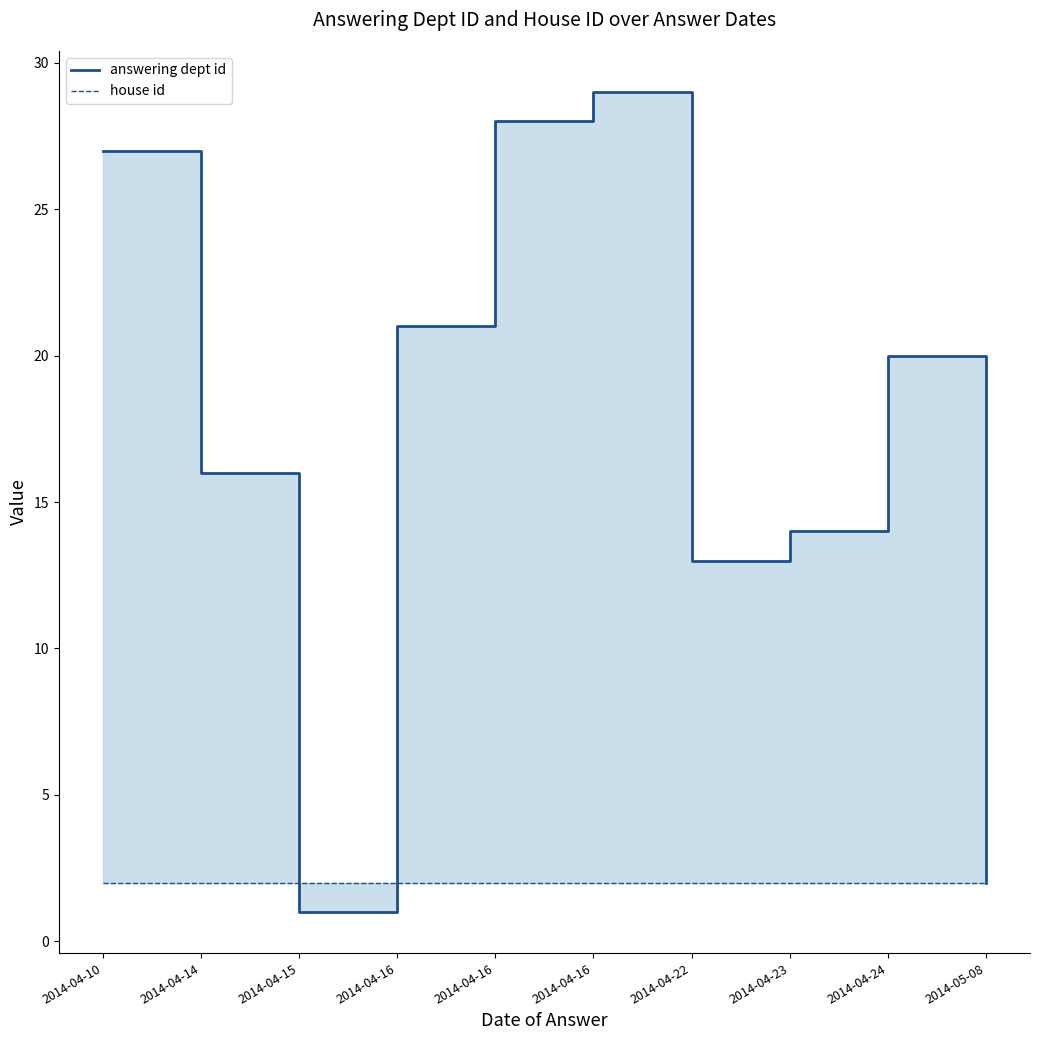

In answering dept id, how many points are lower than both neighbors (excluding endpoints)?

2